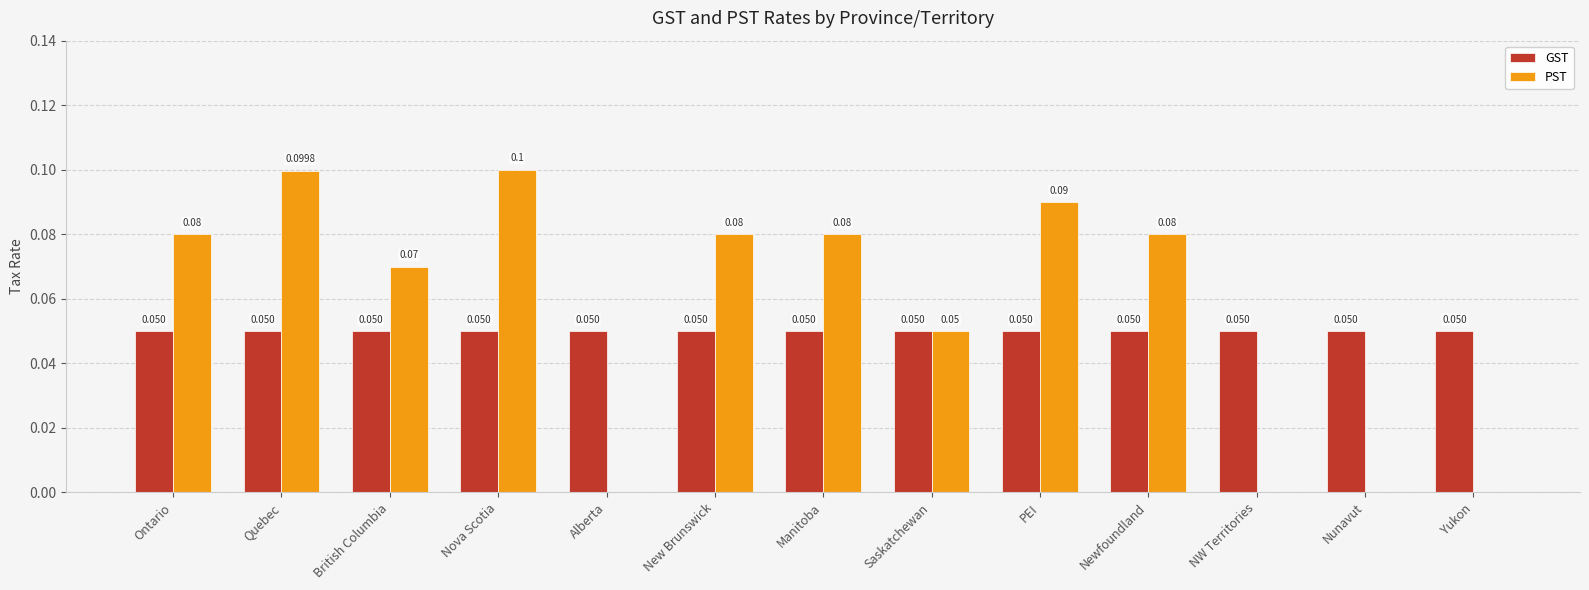

Between Manitoba and Yukon, which series saw the biggest shift?

PST